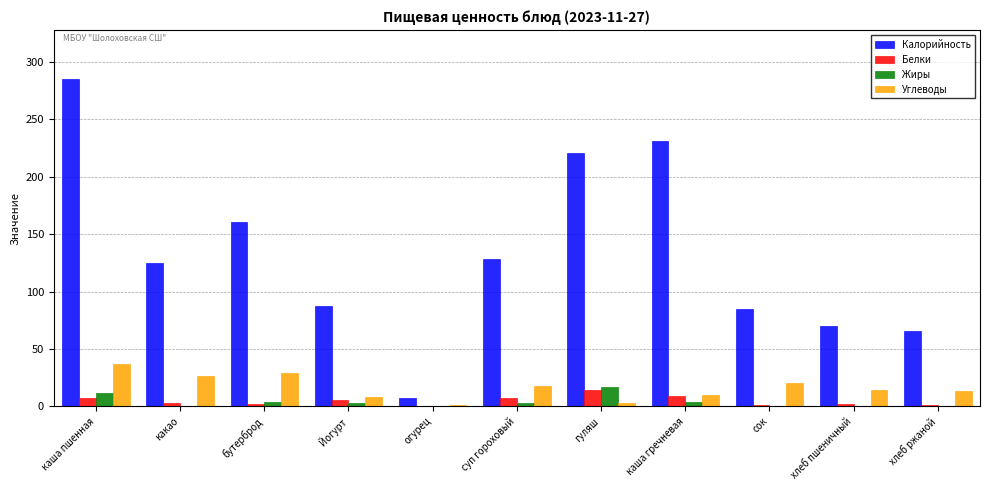

Which label corresponds to the largest value in the chart?

каша пшенная